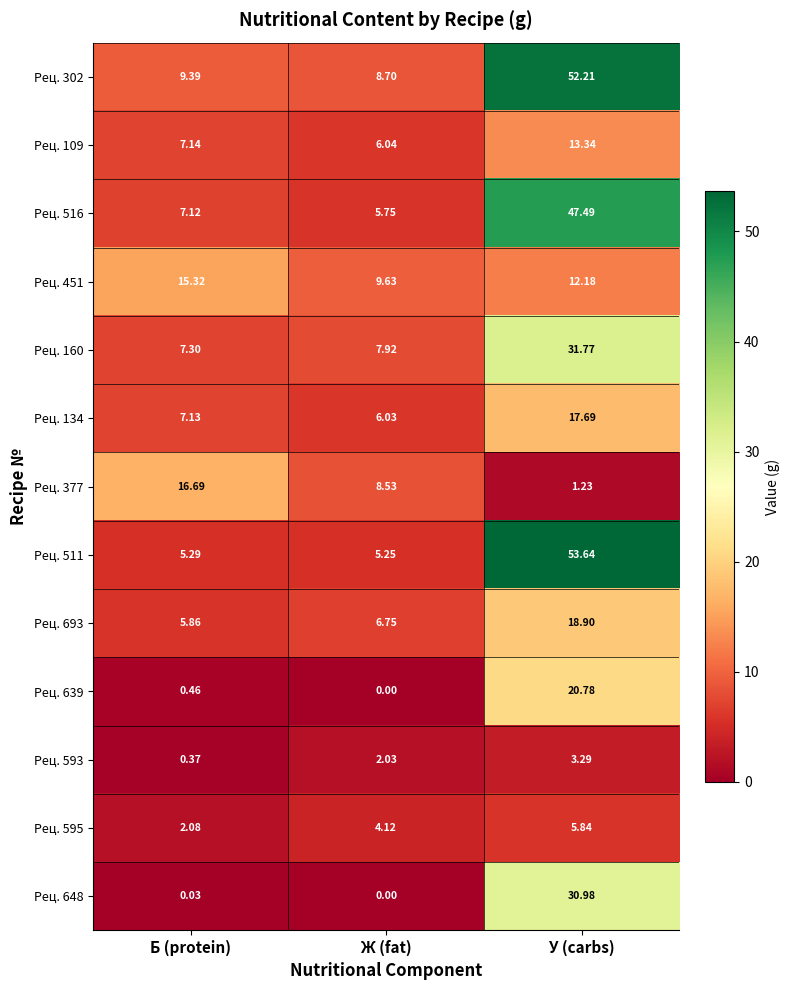

At which category does the chart reach its minimum across all series?

Ж (fat)